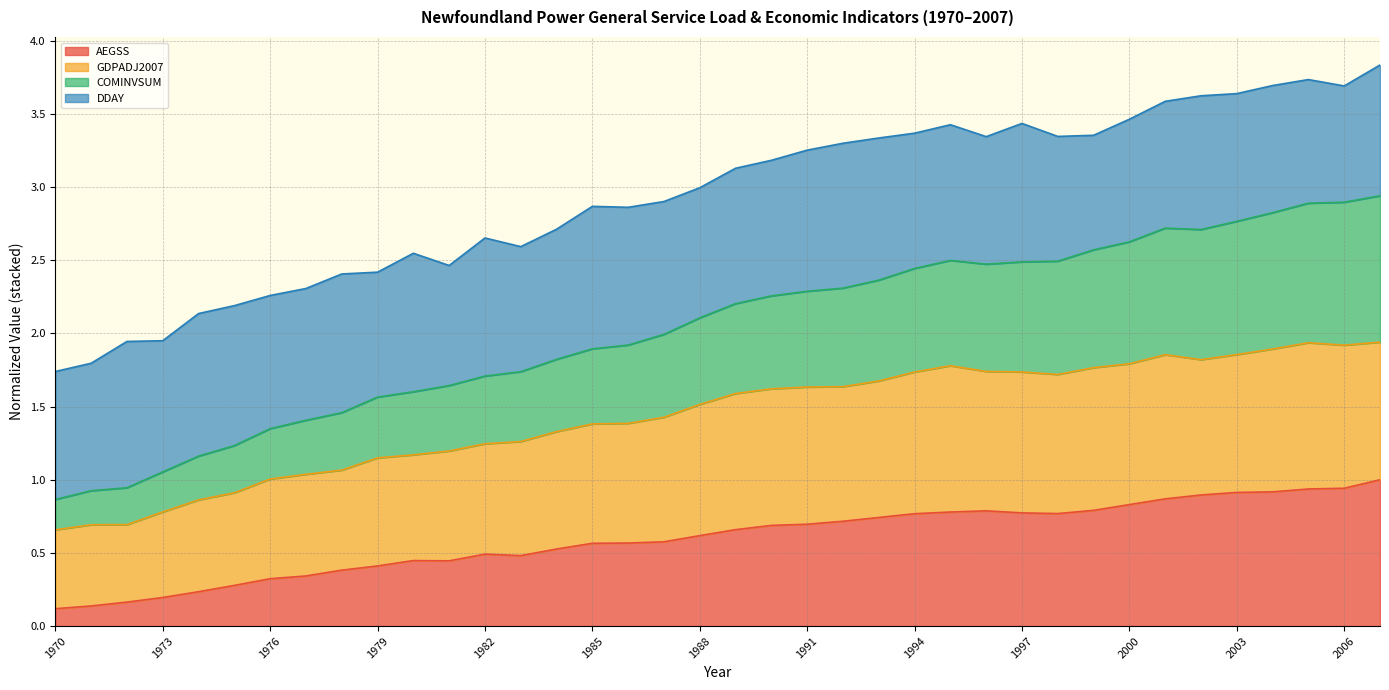

At which label is AEGSS closest to 0?

1970